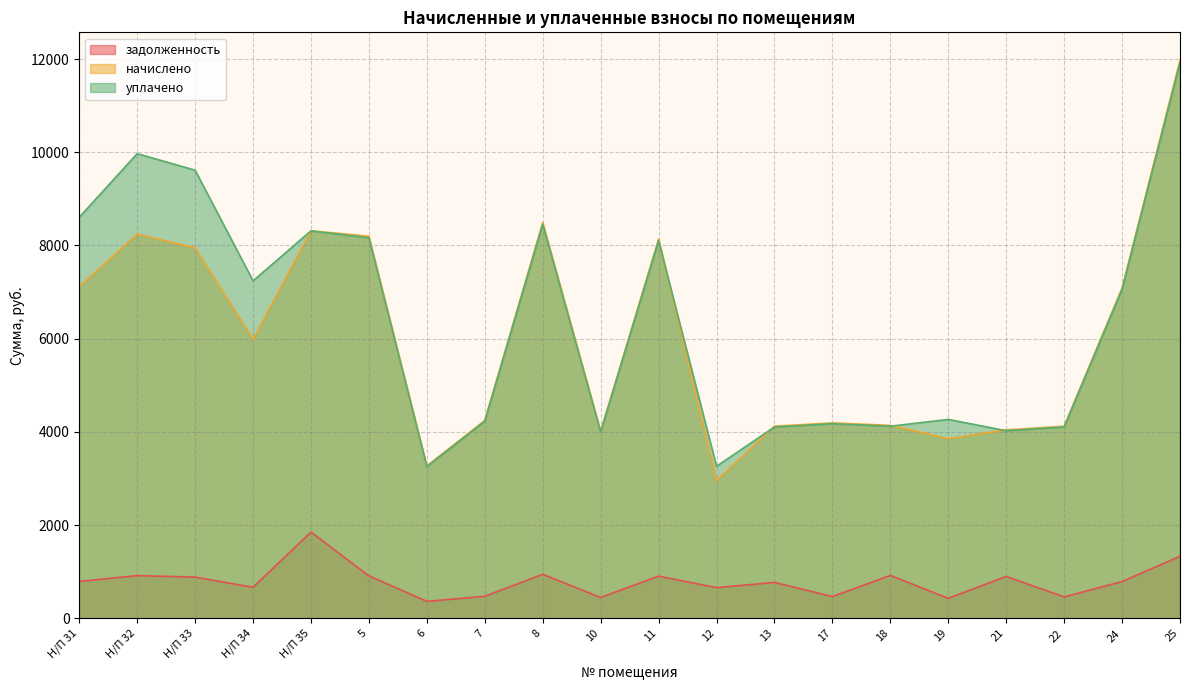

What is the sum of the уплачено values at 8 and 25?

20378.9